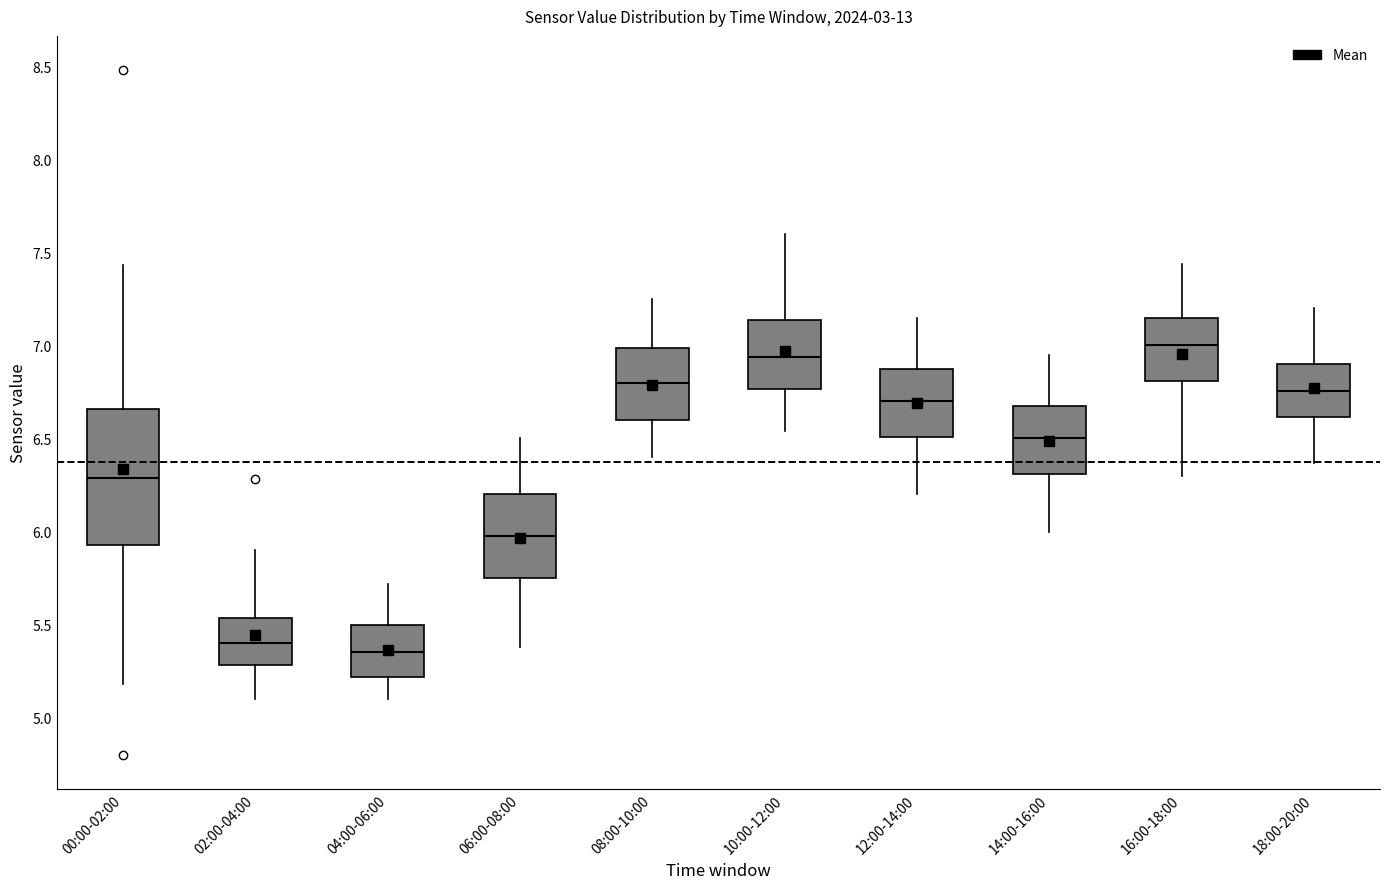

Which box's median line is the highest?

16:00-18:00